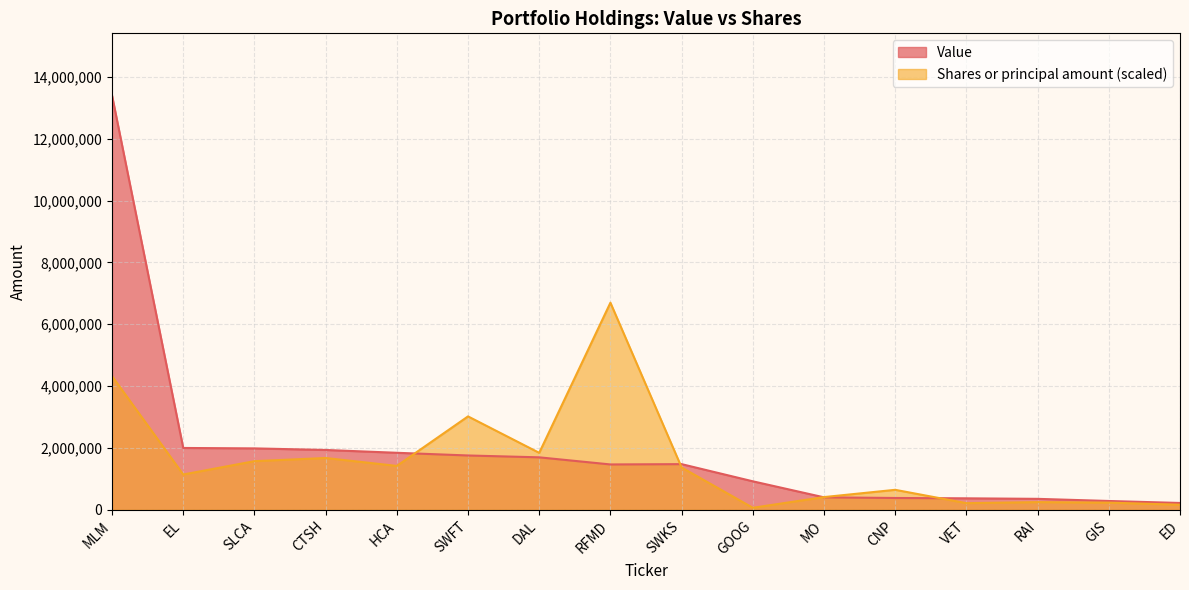

Where does the Shares or principal amount series first go above 1370234?

MLM